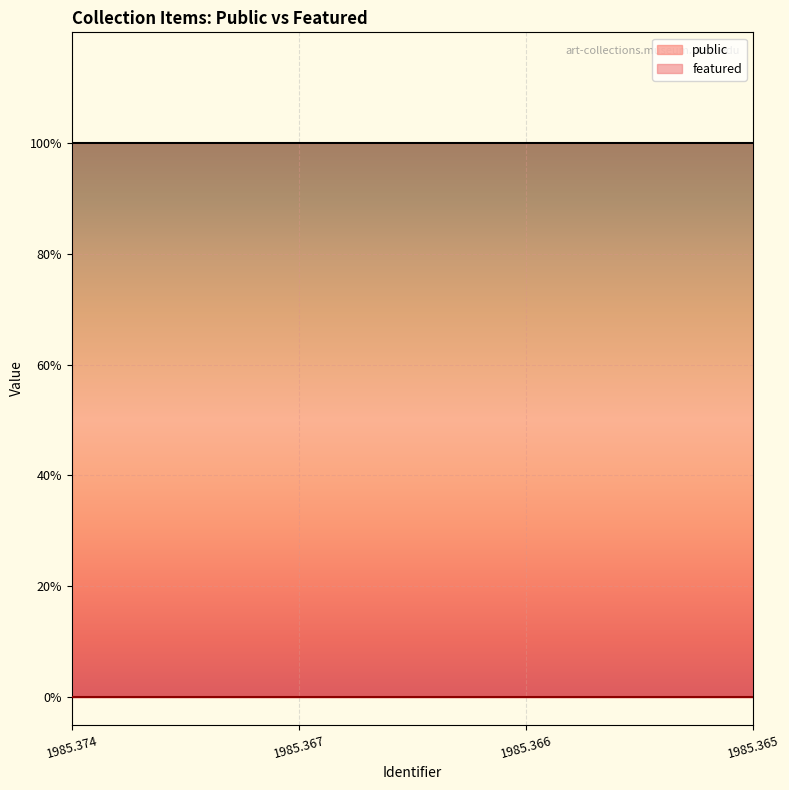

Is the value of featured at 1985.365 greater than the value of public at 1985.366?

No